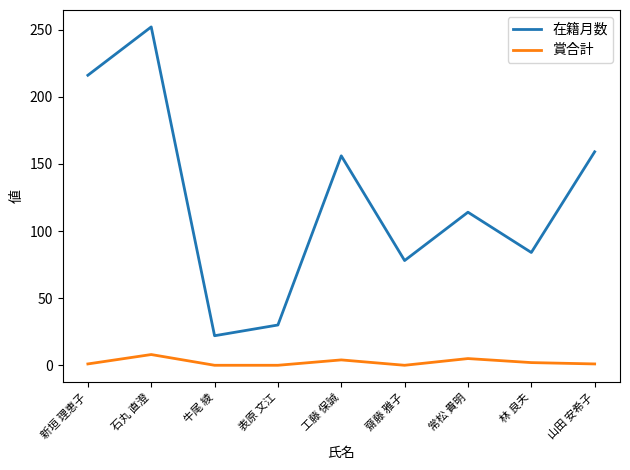

What is the average value of the 在籍月数 series?

123